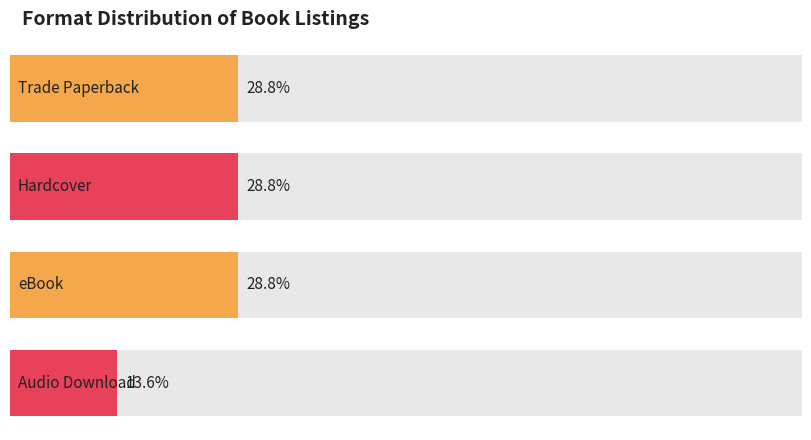

At which category does the chart reach its peak across all series?

Trade Paperback